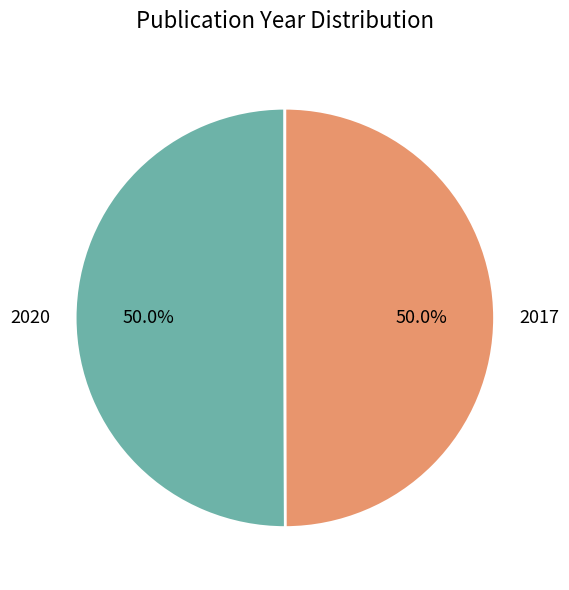

How much of the chart is everything except 2020?

50.0%